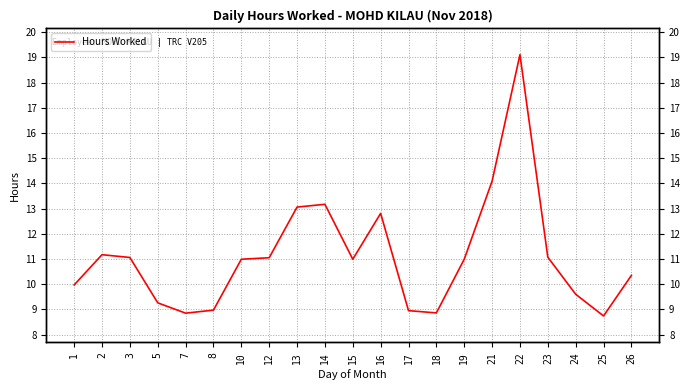

How many values are below 10?

8